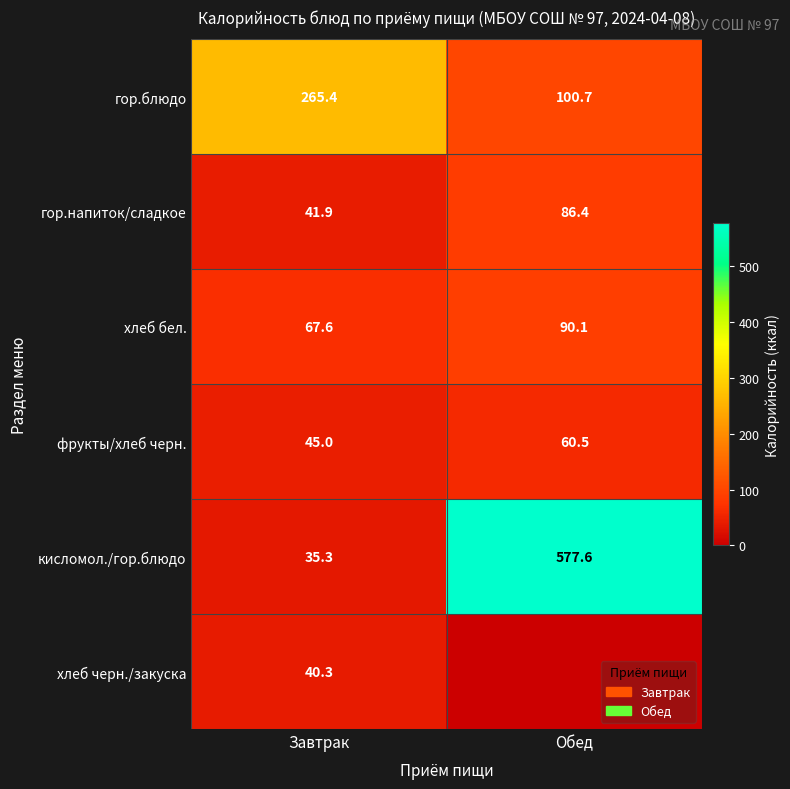

How many values in the фрукты/хлеб черн. series exceed 60?

1